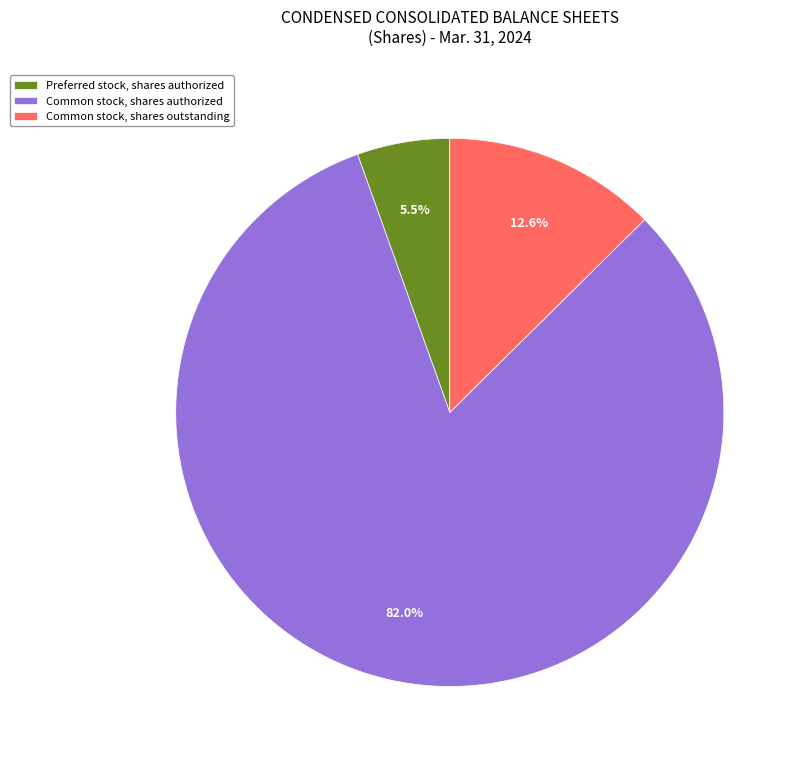

Combined, do Common stock, shares authorized and Preferred stock, shares authorized account for over 50%?

Yes